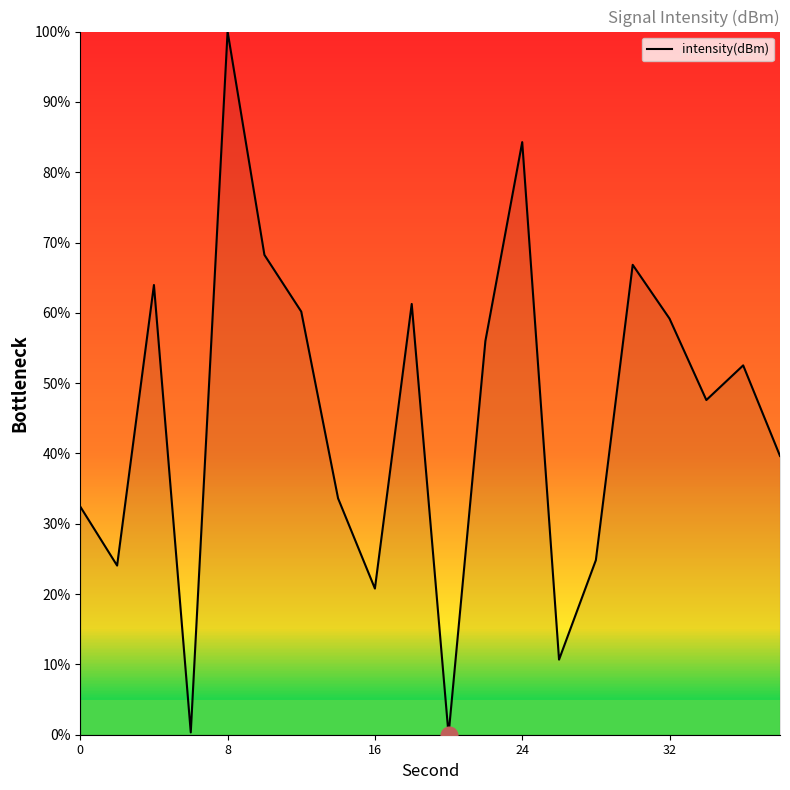

What is the difference between the maximum and minimum values?

100.0